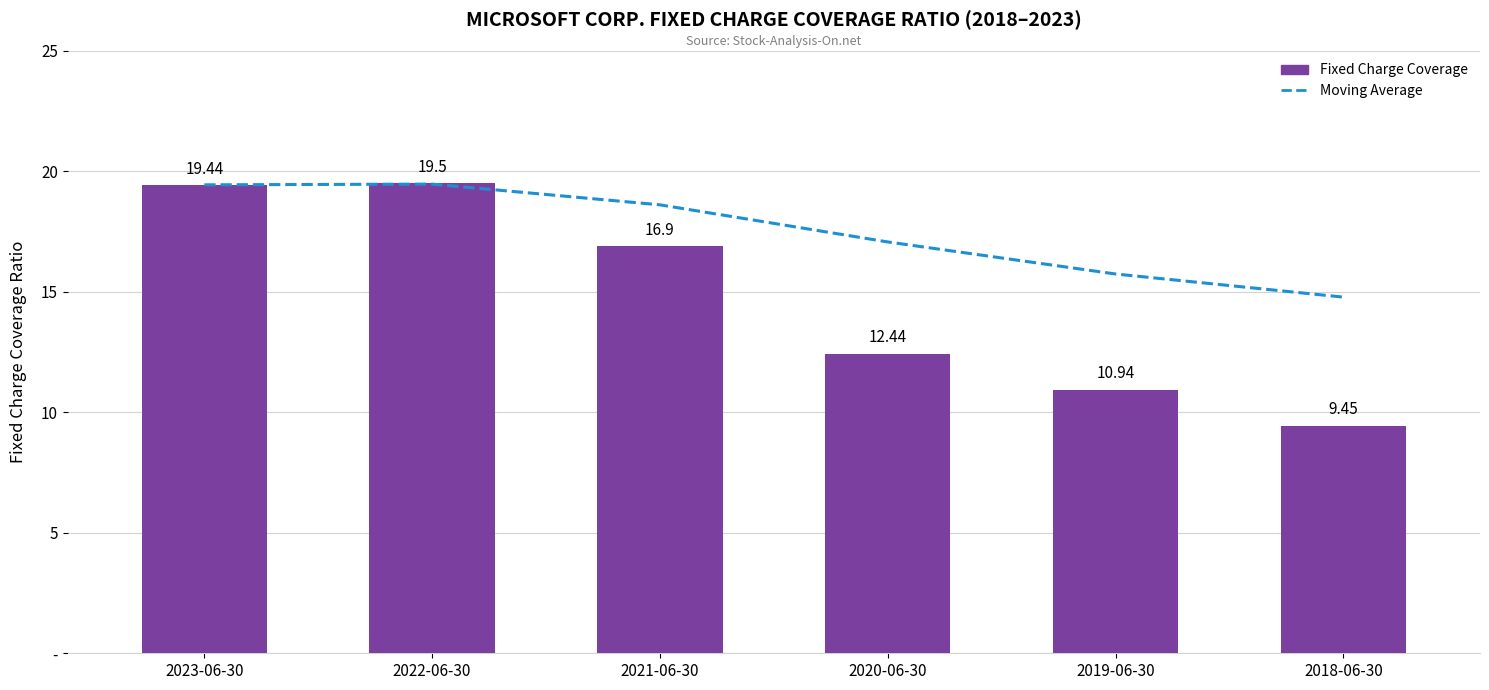

Which series has the largest total across all categories?

Moving Average